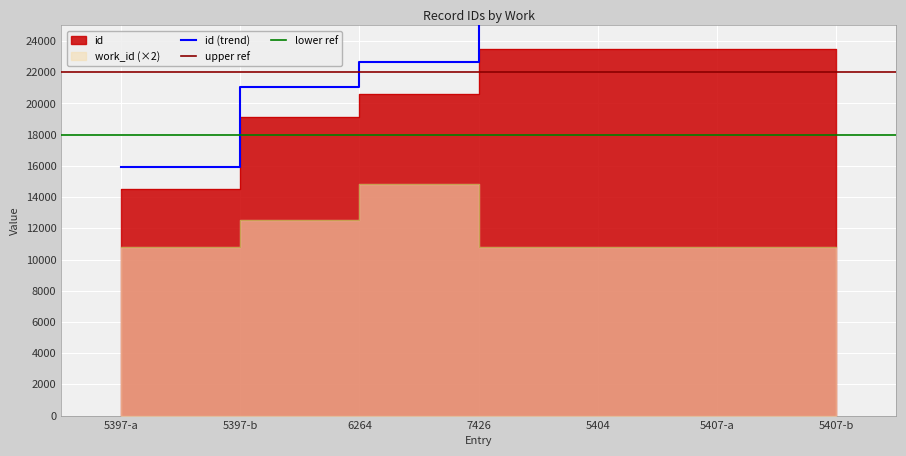

True or false: work_id and id intersect in this chart.

False